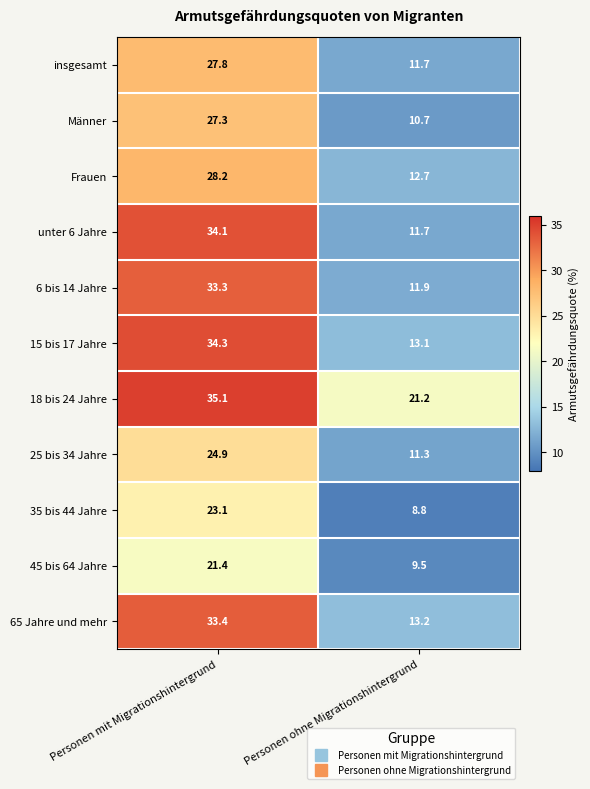

What is the sum of all 15 bis 17 Jahre values?

47.4